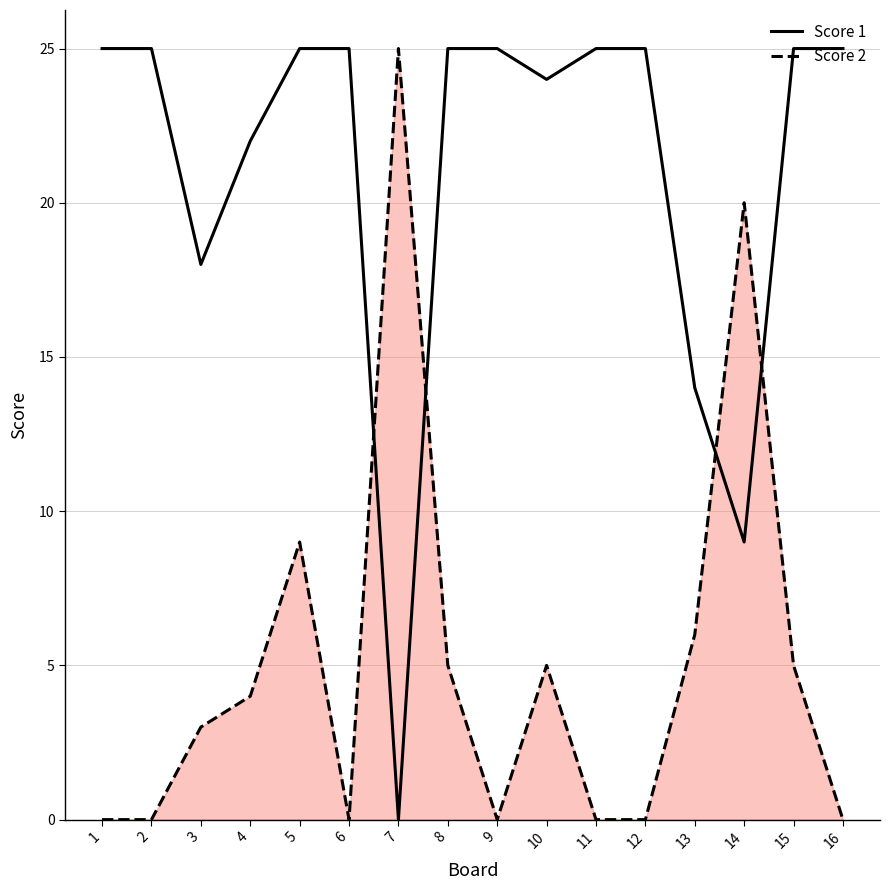

Which has a higher value, 8 or 15?

8